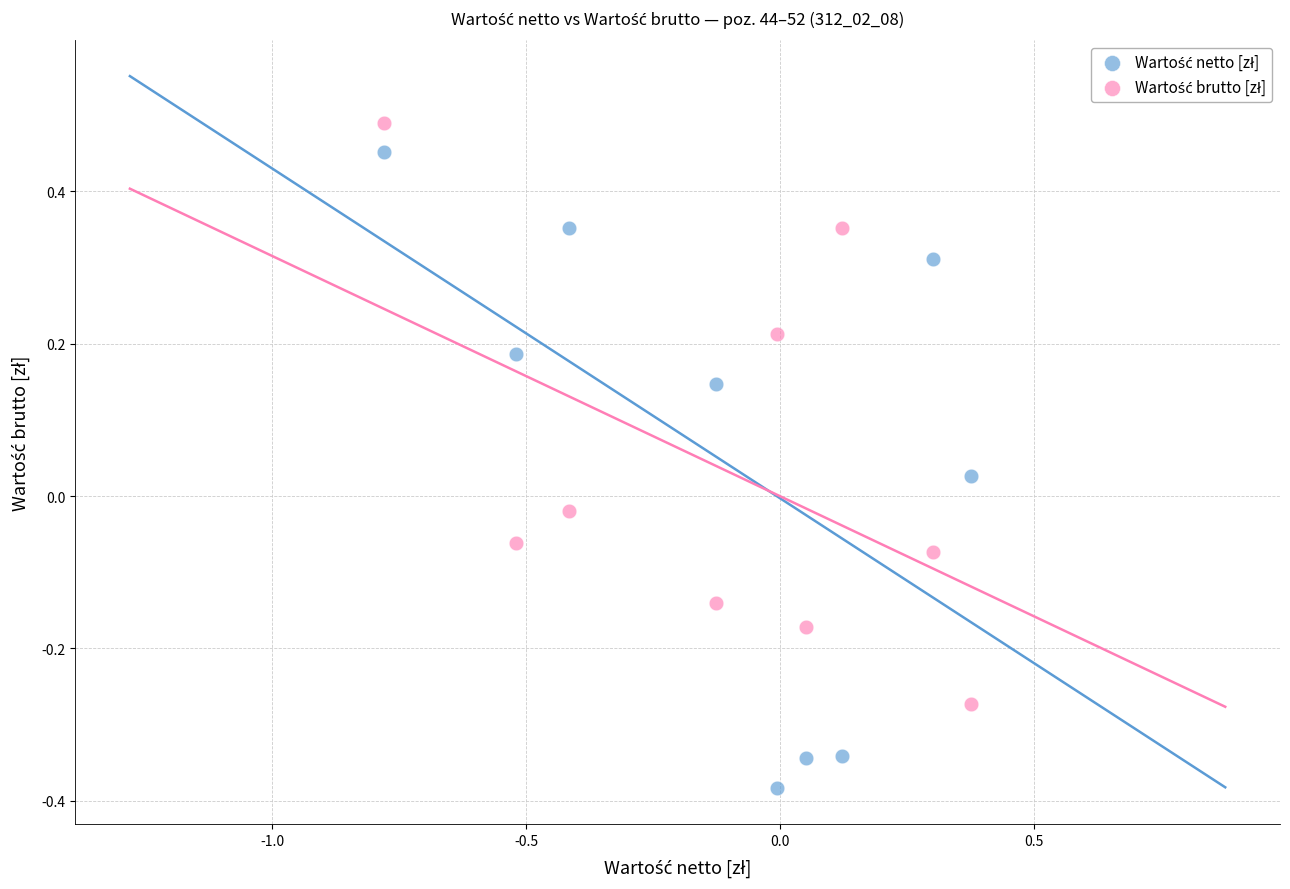

Across all data points, what is the range of X values (max minus min)?

1.2